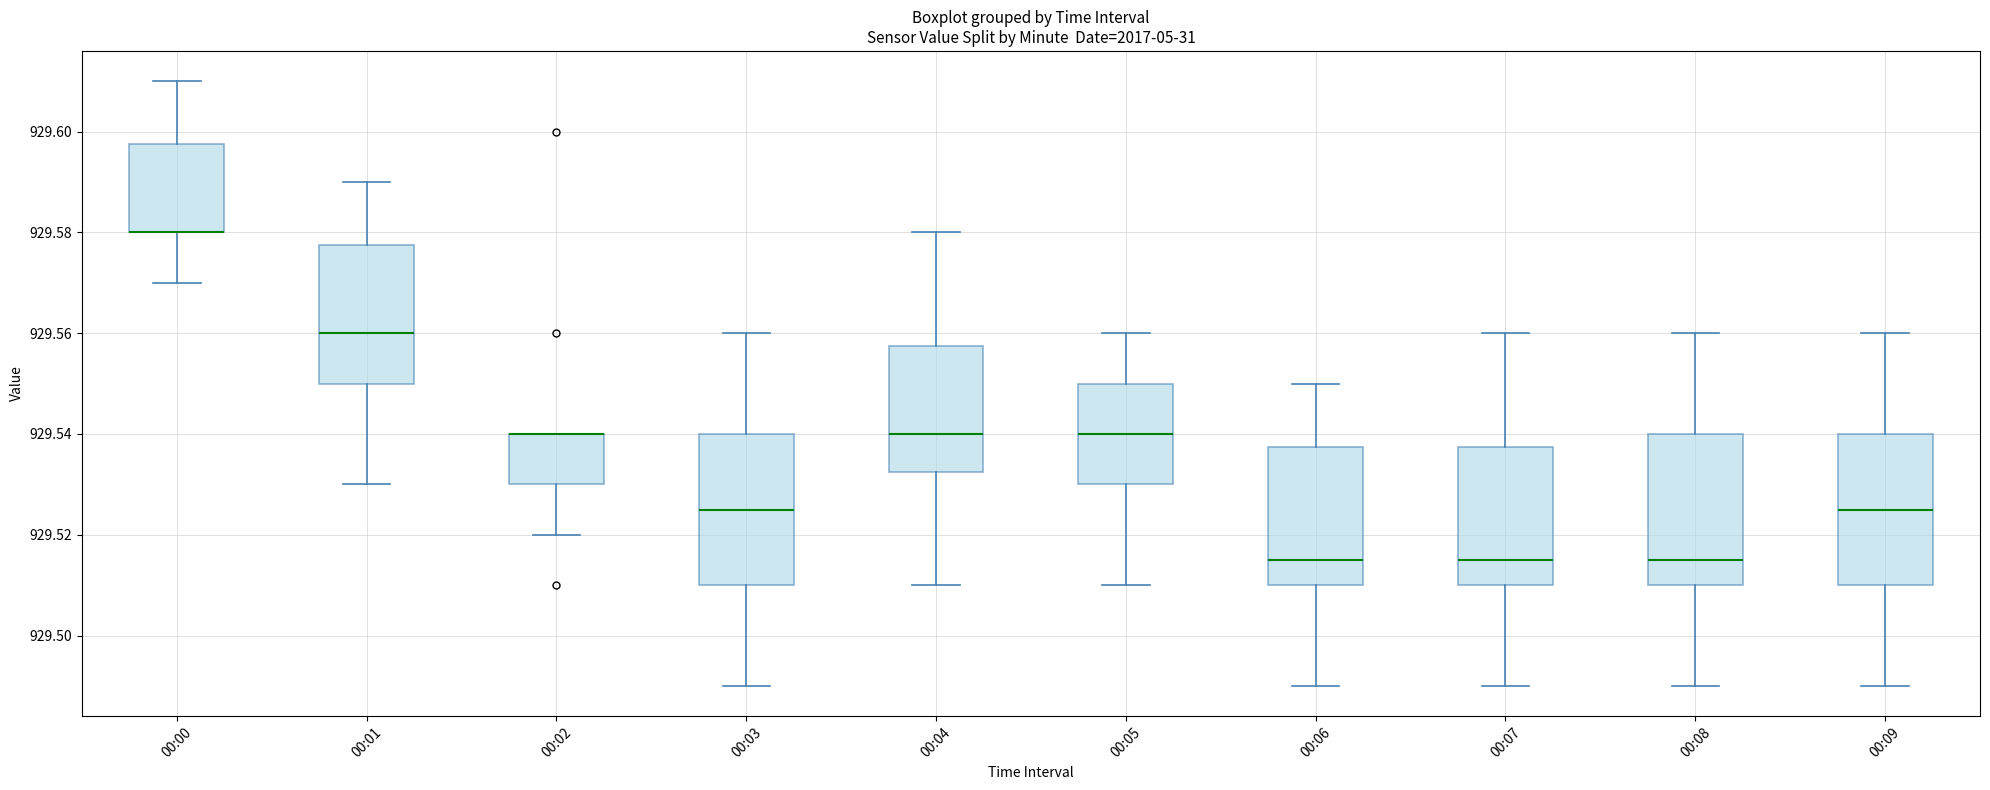

Where does the median line of the box for 00:09 sit on the y-axis? The values are not printed on the chart, so give them approximately, as read against the axis.

929.526